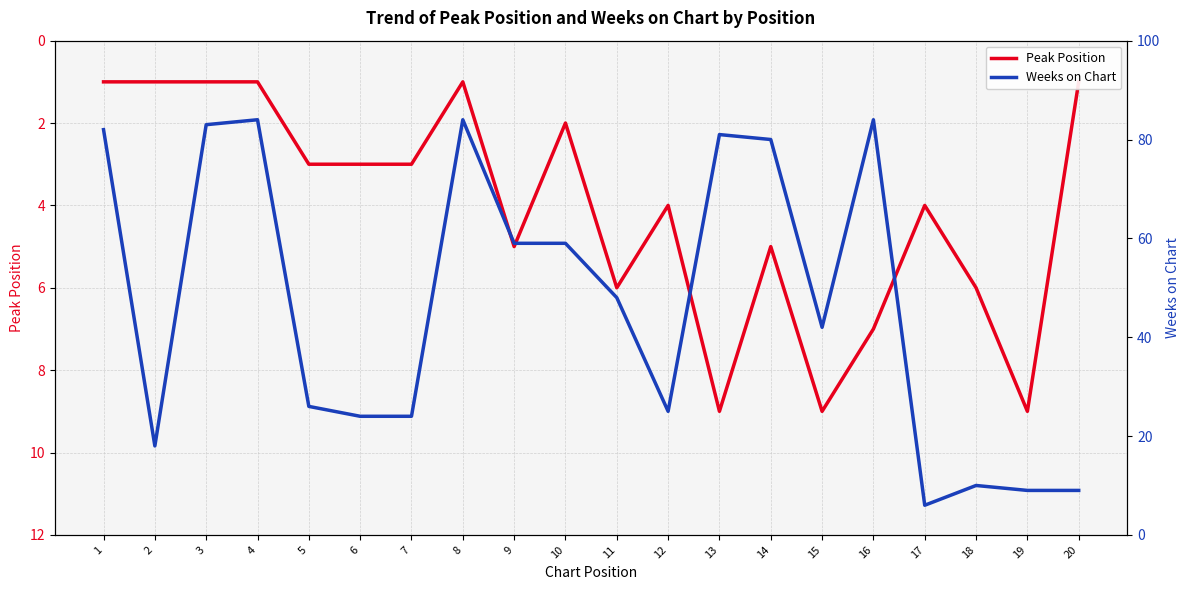

What is the highest value of the Peak Position series?

9